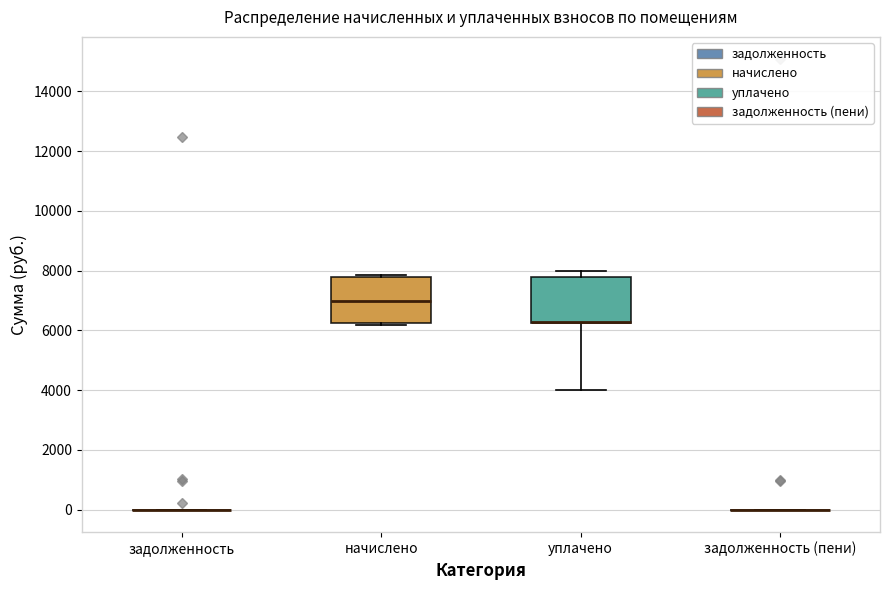

Reading left to right, transcribe this box plot: for each box, give where its median line is, the range the box spans, and where its two whiskers end, as read against the y-axis. The values are not printed on the chart, so give them approximately, as read against the axis.

задолженность: box collapsed to a line at 0, whiskers 0 to 0
начислено: median 7000, box 6200 to 7800, whiskers 6200 (just below the box's lower edge) to 7800
уплачено: median 6200 (drawn on the box's lower edge), box 6200 to 7800, whiskers 4000 to 8000
задолженность (пени): box collapsed to a line at 0, whiskers 0 to 0